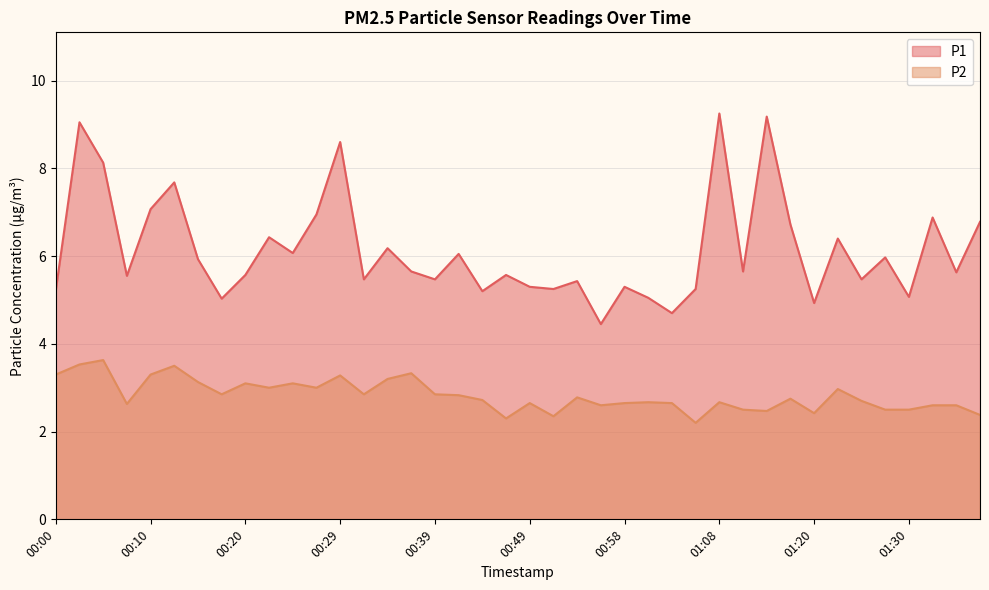

What is the difference between the second highest and minimum values in the P2 series?

1.3